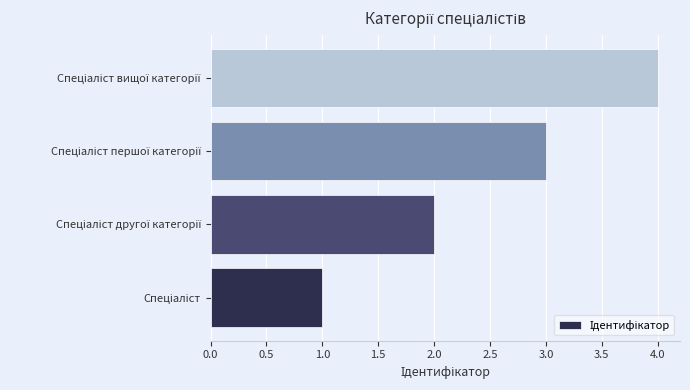

What is the difference between the maximum and minimum values?

3